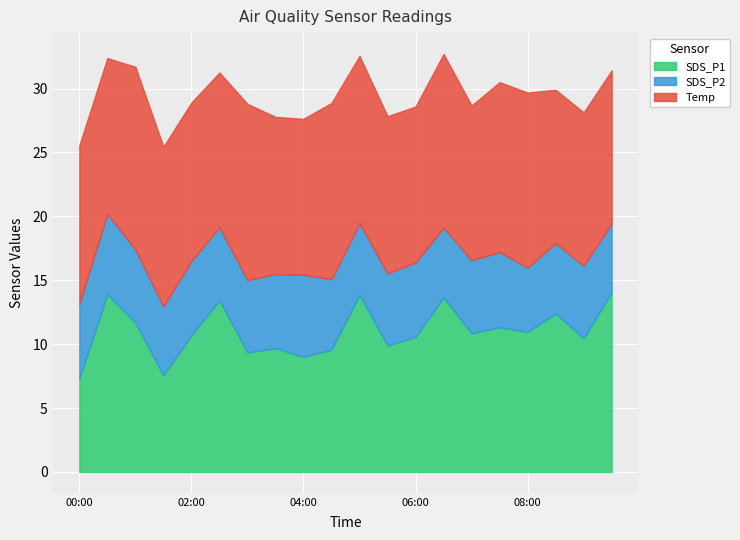

At how many categories does at least one series exceed 10?

20